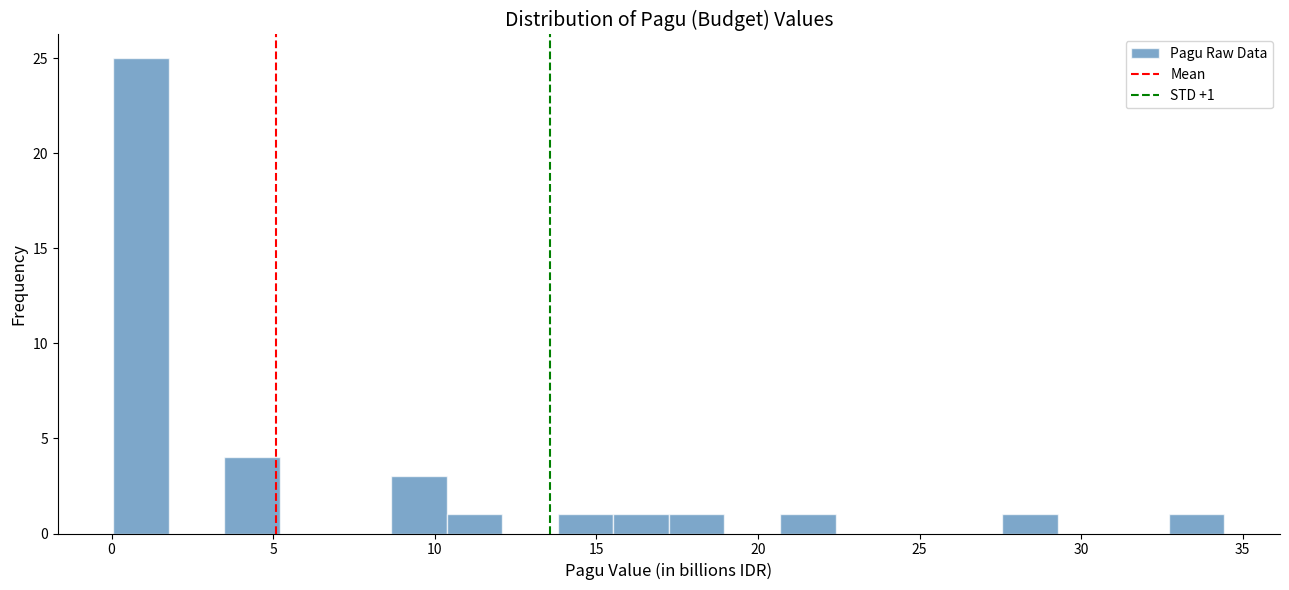

Around what value on the x-axis is the tallest bar? Give the approximate position of its centre, as read against the axis.

1.0